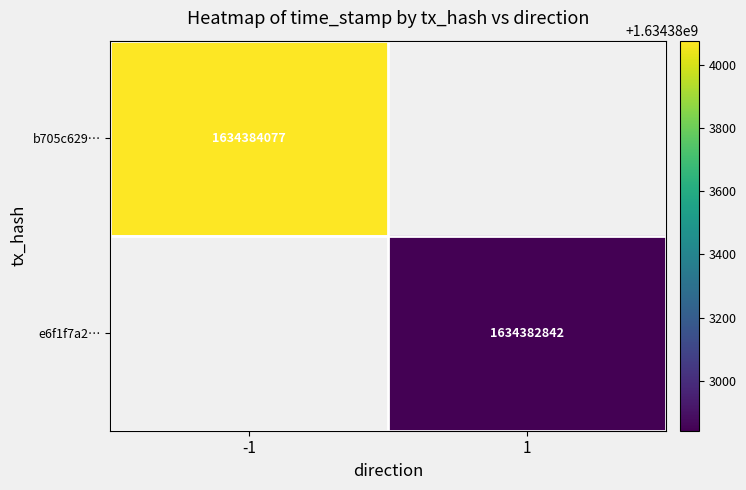

What is the difference between the highest and lowest values at time_stamp?

1235